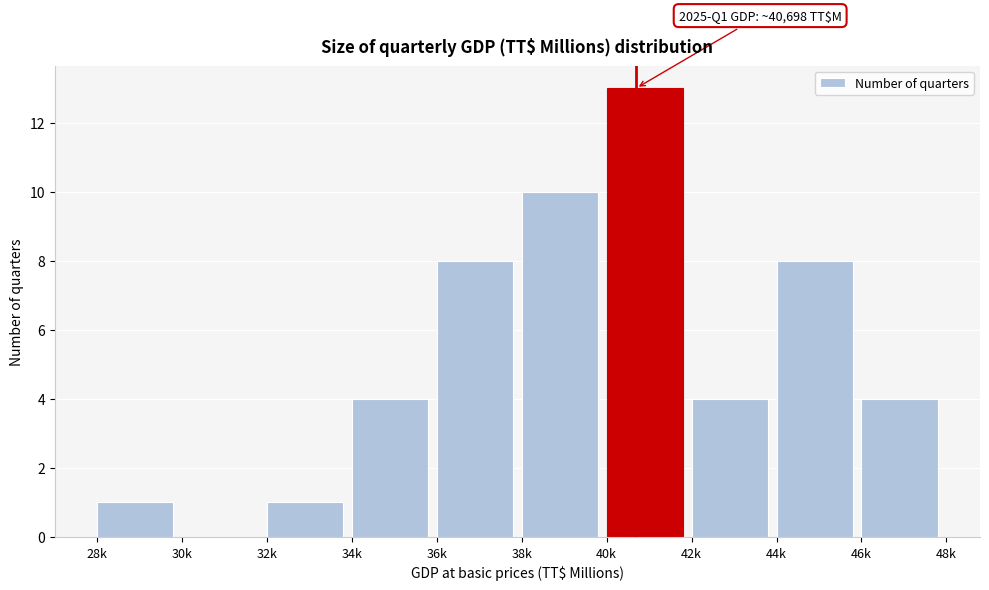

Reading left to right, transcribe all the data shown in this chart.

28k=1	30k=0	32k=1	34k=4	36k=8	38k=10	40k=13	42k=4	44k=8	46k=4